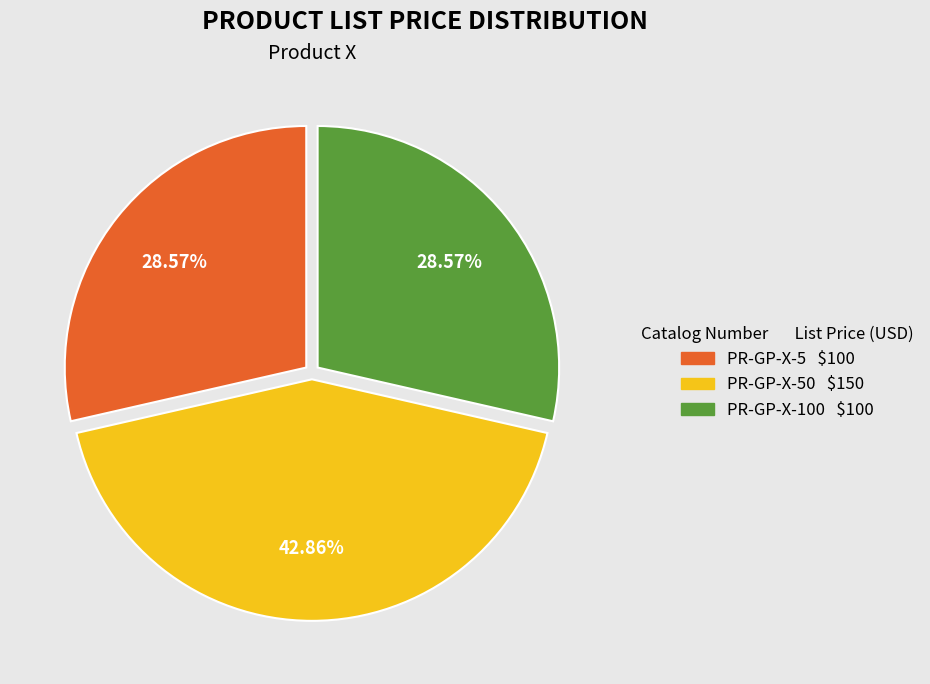

Is PR-GP-X-5 $100 the majority of the pie?

No